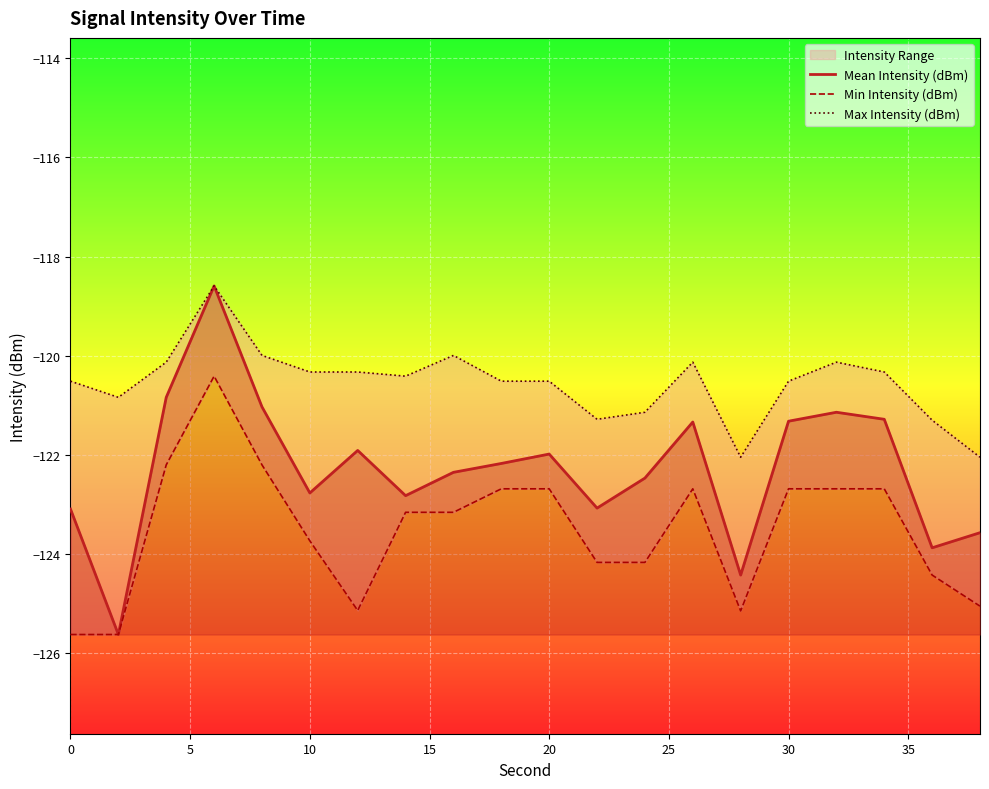

How many lines are shown in the chart?

3